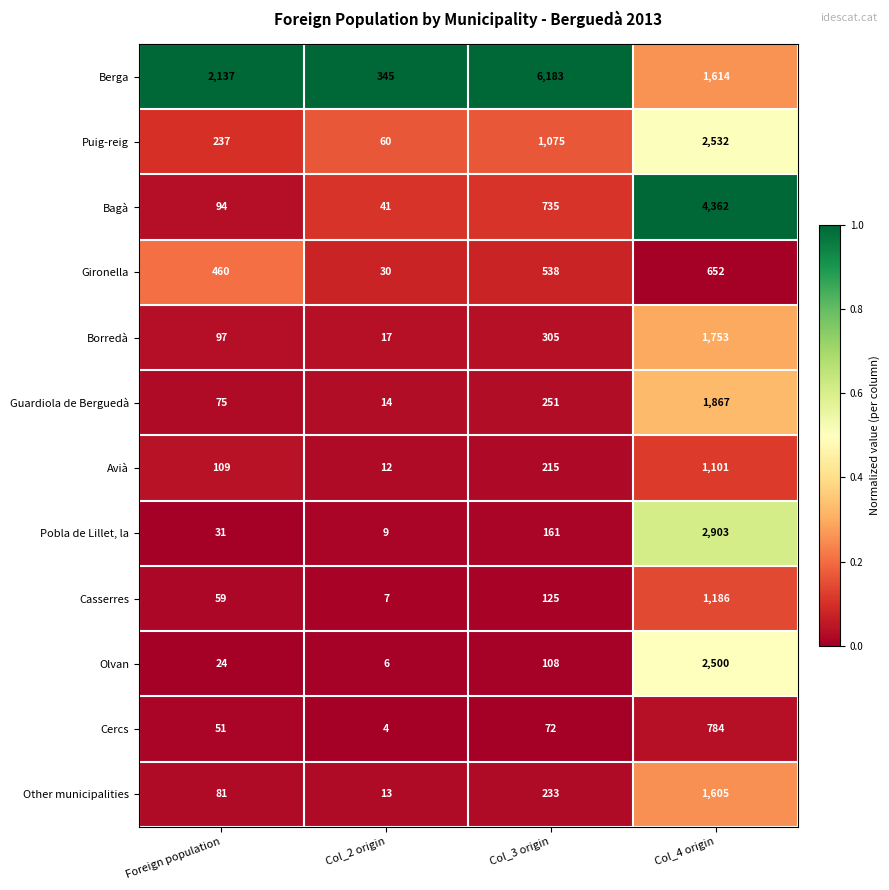

What is the average value of the Olvan series?

660